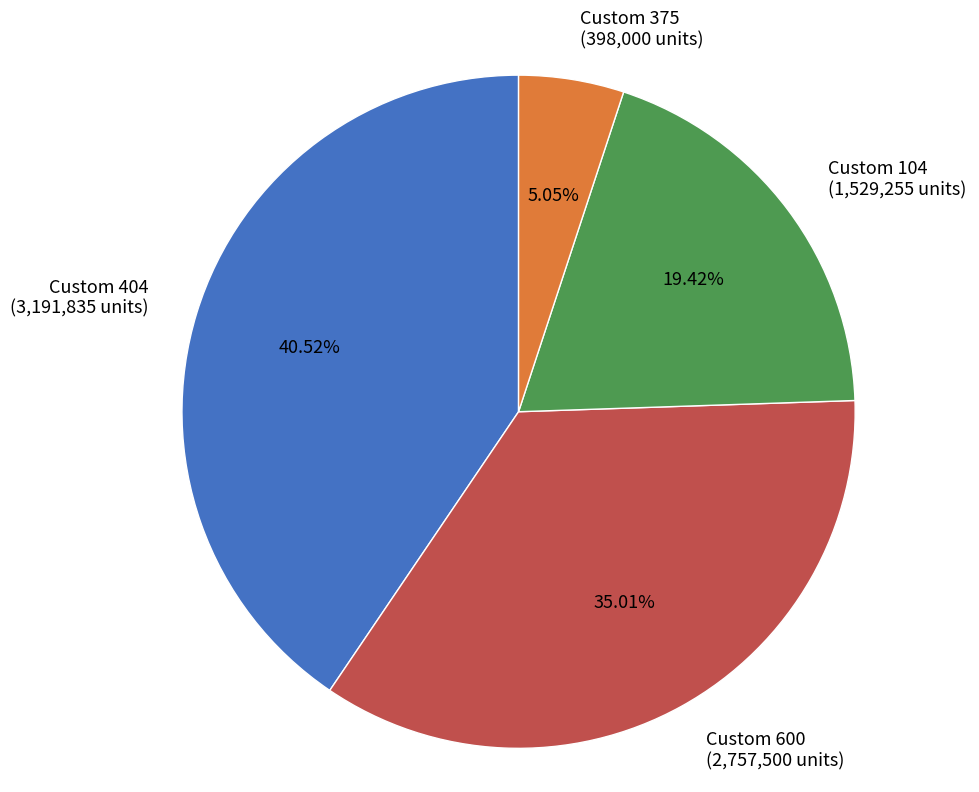

Count the number of slices in the pie.

4